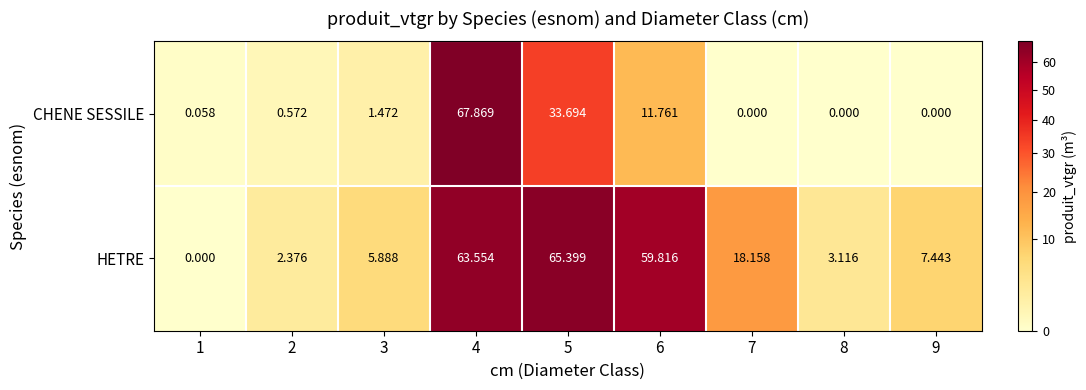

Is the value of HETRE at 3 greater than the value of CHENE SESSILE at 5?

No